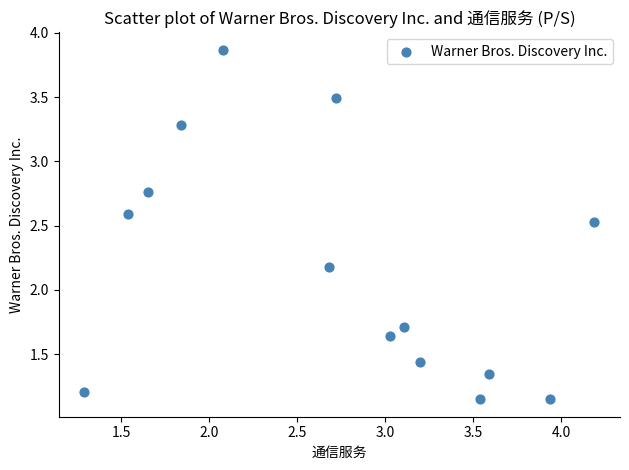

What is the range of X values (max minus min)?

2.9